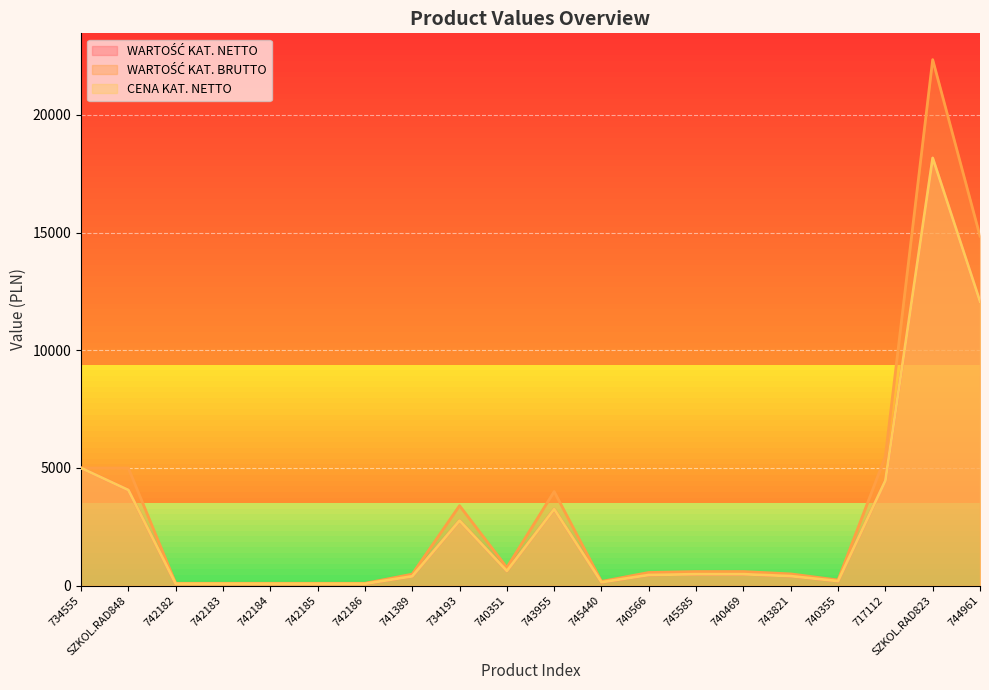

The CENA KAT. NETTO series shows 12073.1 at 744961. True or false?

True